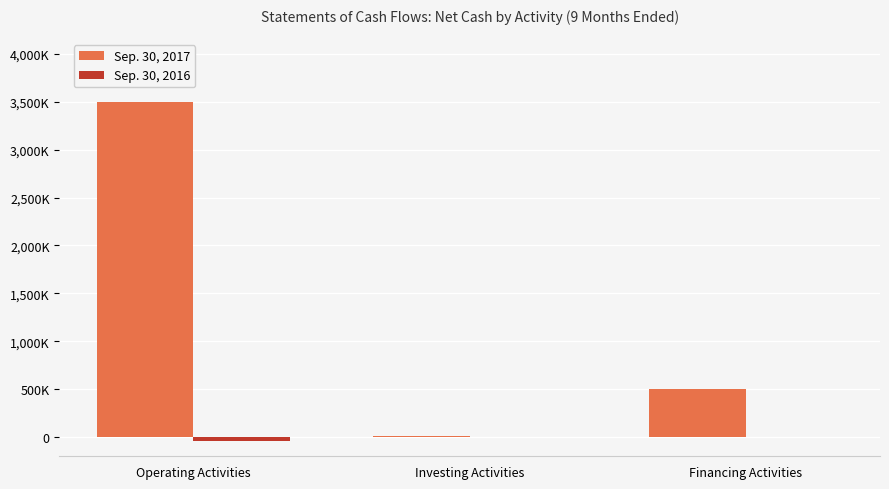

Does the chart contain stacked bars?

No